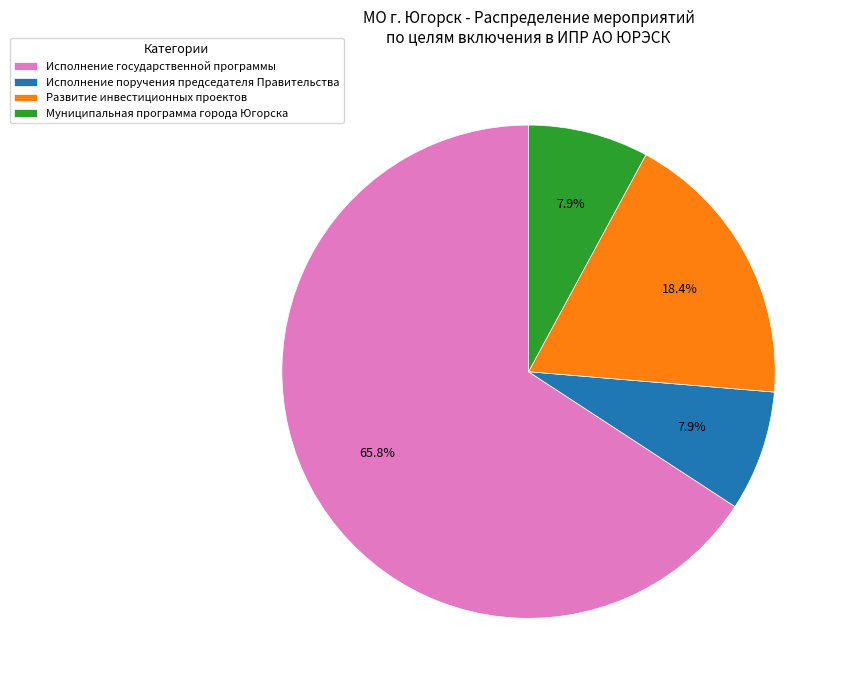

To the nearest percent, what is the difference between the Развитие инвестиционных проектов and Исполнение государственной программы slice percentages?

47%